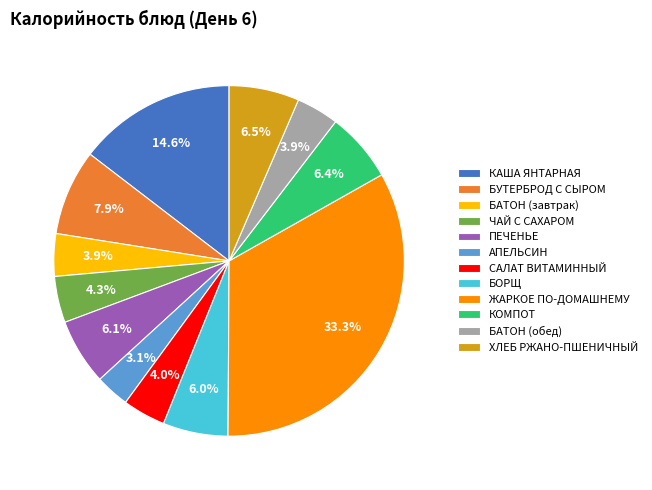

Is there a majority slice in this chart?

No